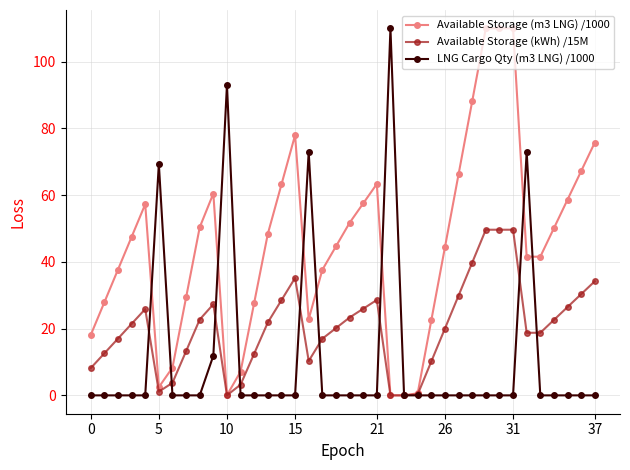

Is this an area chart (filled region under the line)?

No